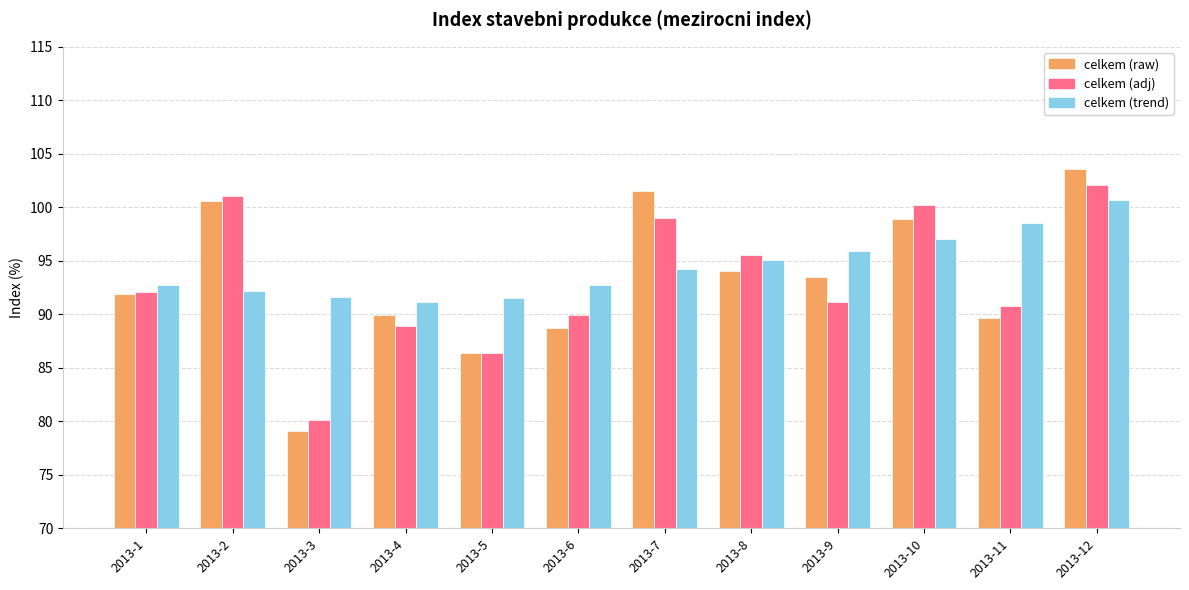

At which category does the chart reach its peak across all series?

2013-12